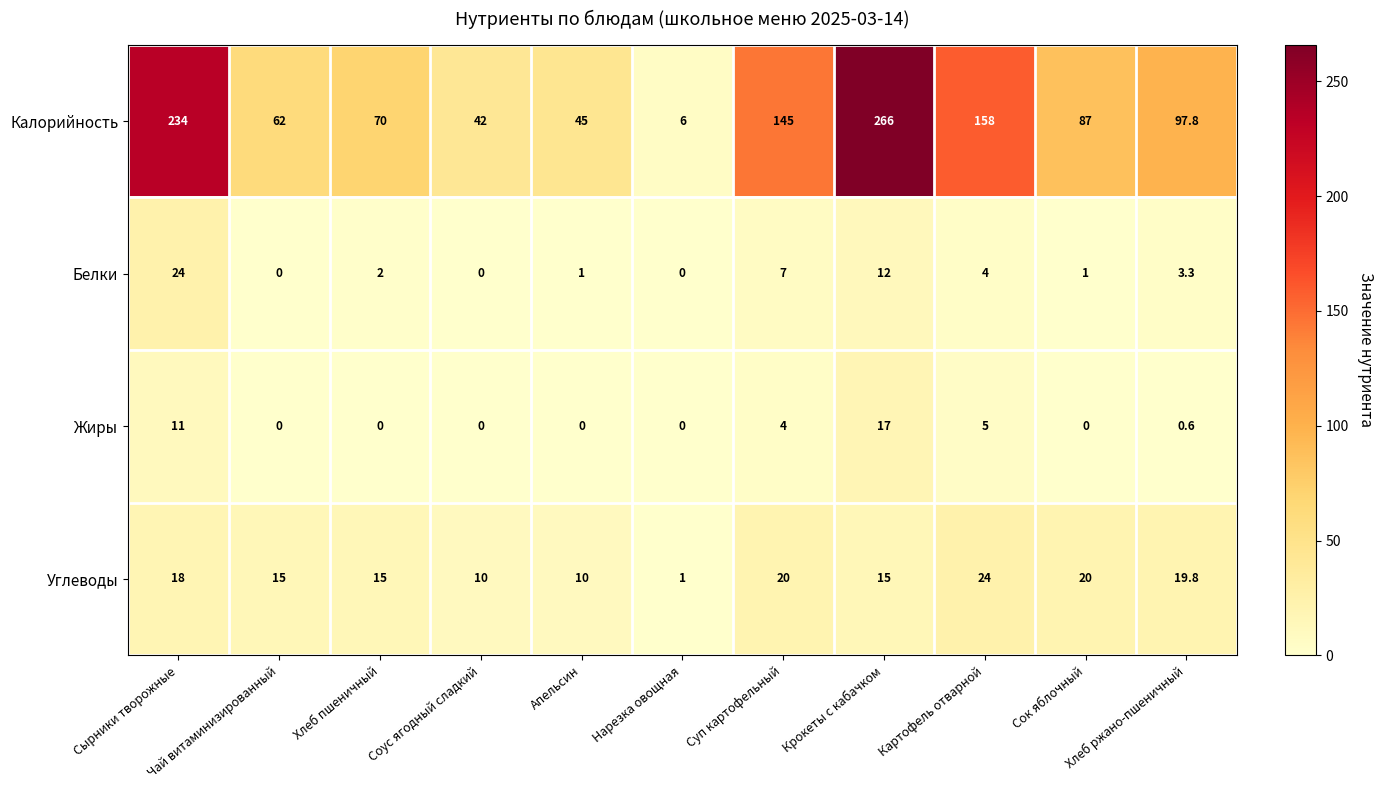

Which category has the highest value across all series?

Крокеты с кабачком